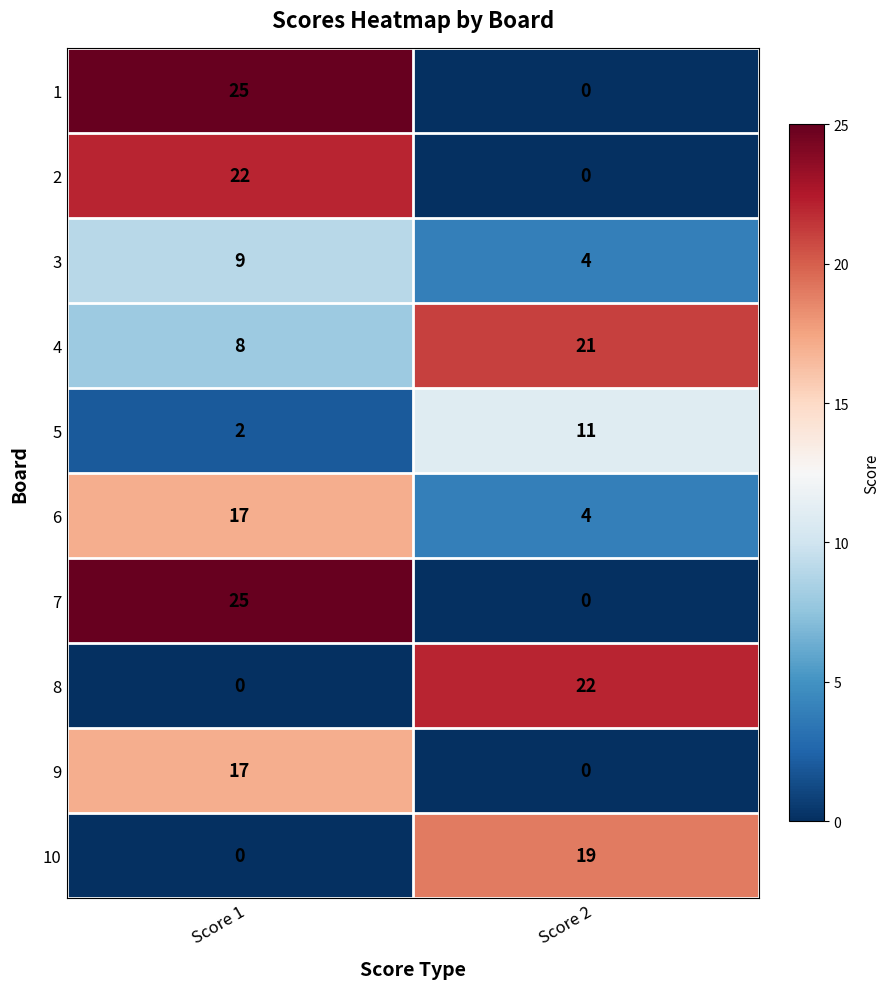

How many categories are shown in the chart?

2